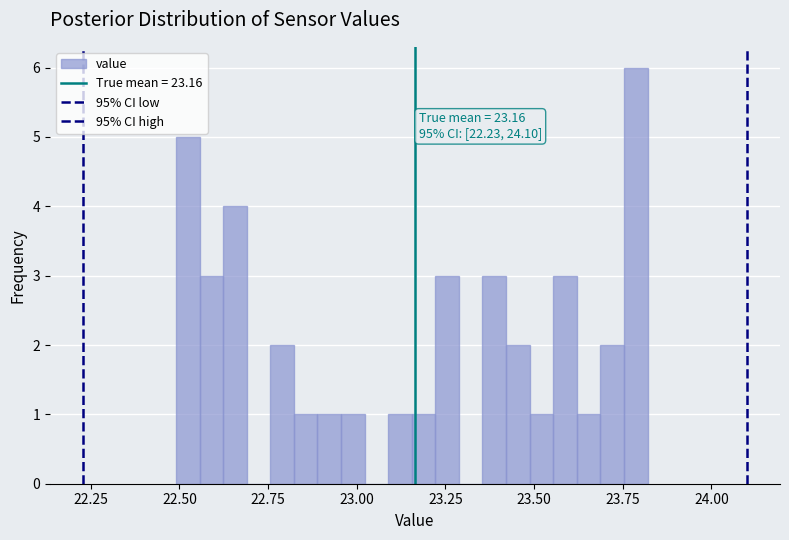

Around what value on the x-axis is the tallest bar? Give the approximate position of its centre, as read against the axis.

23.80